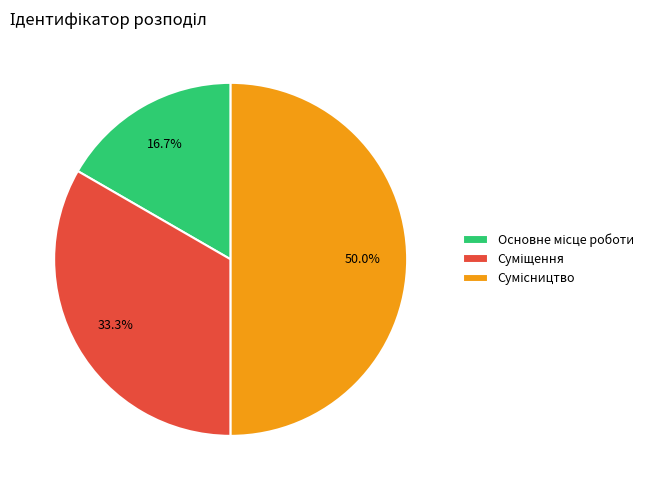

What percentage is the Суміщення slice, to the nearest percent?

33%